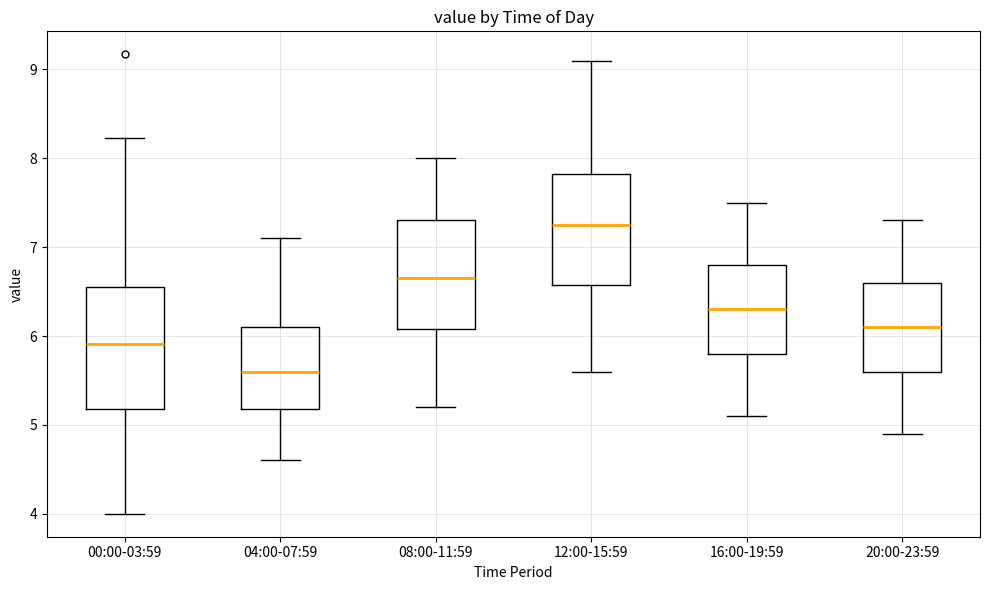

Where is the upper edge of the box for 12:00-15:59 on the y-axis? The values are not printed on the chart, so give them approximately, as read against the axis.

7.8